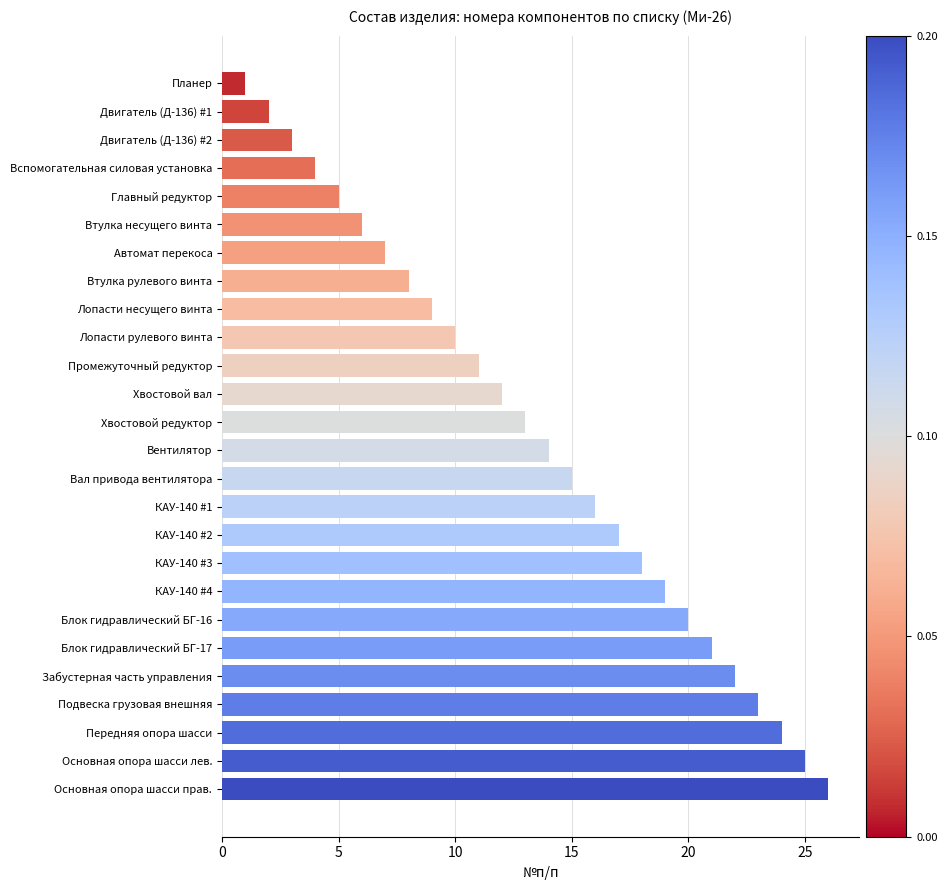

The value at Блок гидравлический БГ-17 is 21. True or false?

True